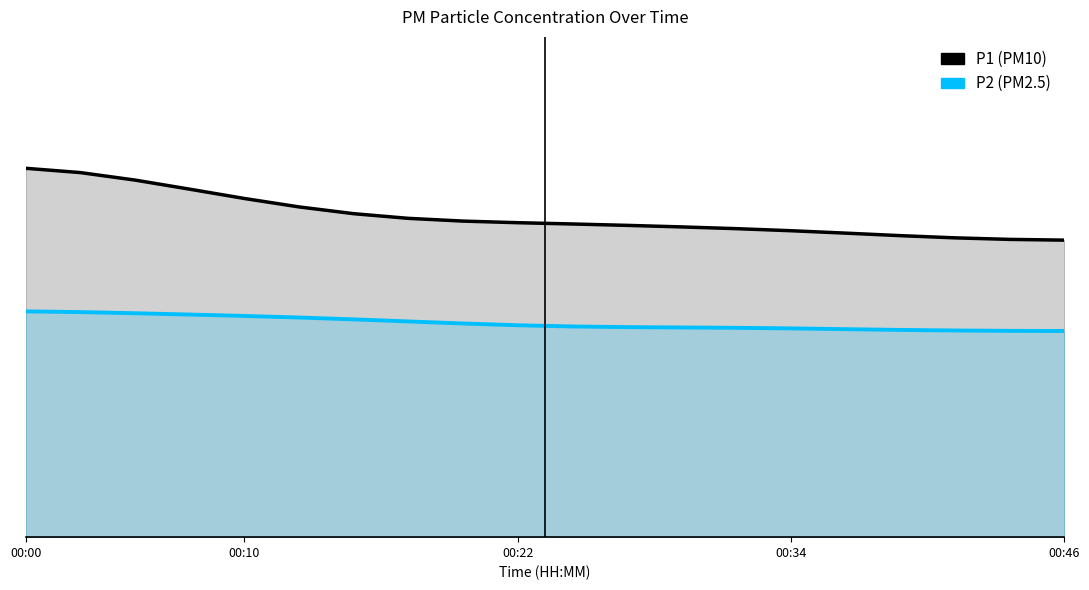

Which series has the largest total across all categories?

P1